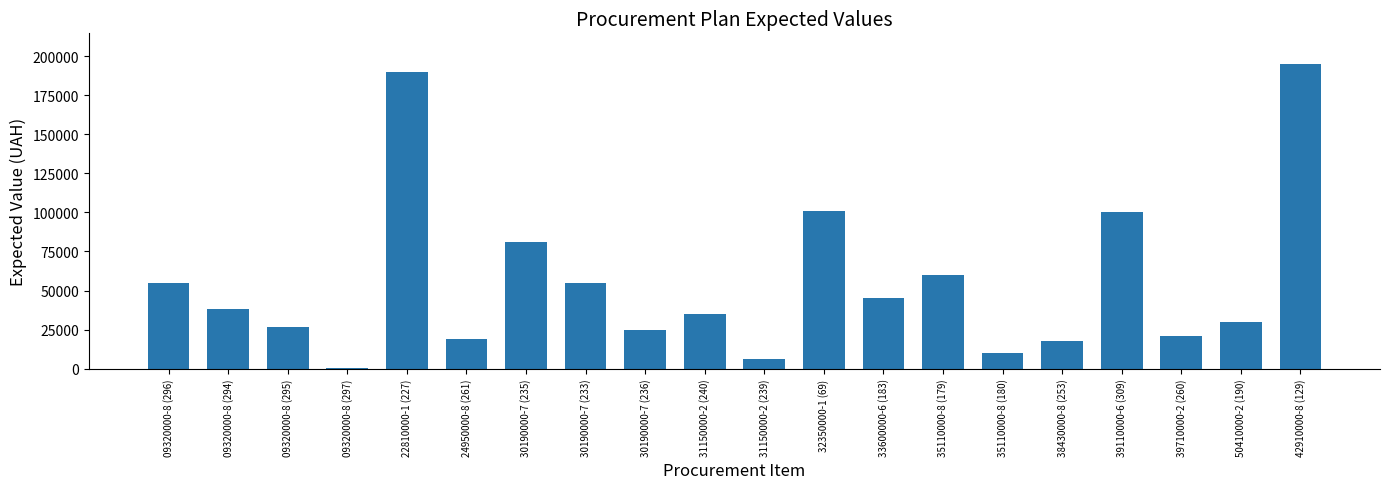

What is the sum of all values?

1111600